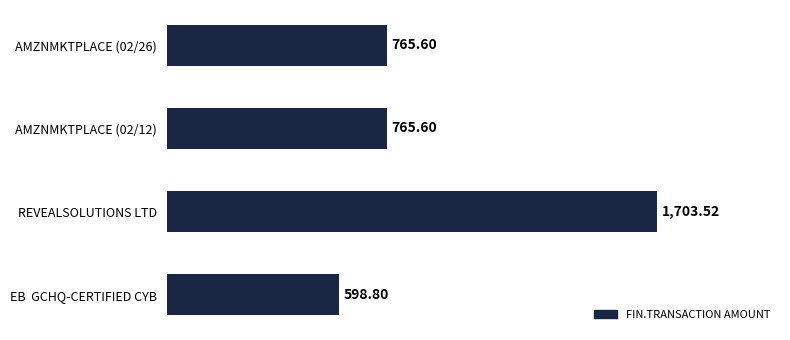

What is the change in value from AMZNMKTPLACE (02/12) to EB  GCHQ-CERTIFIED CYB?

-166.8